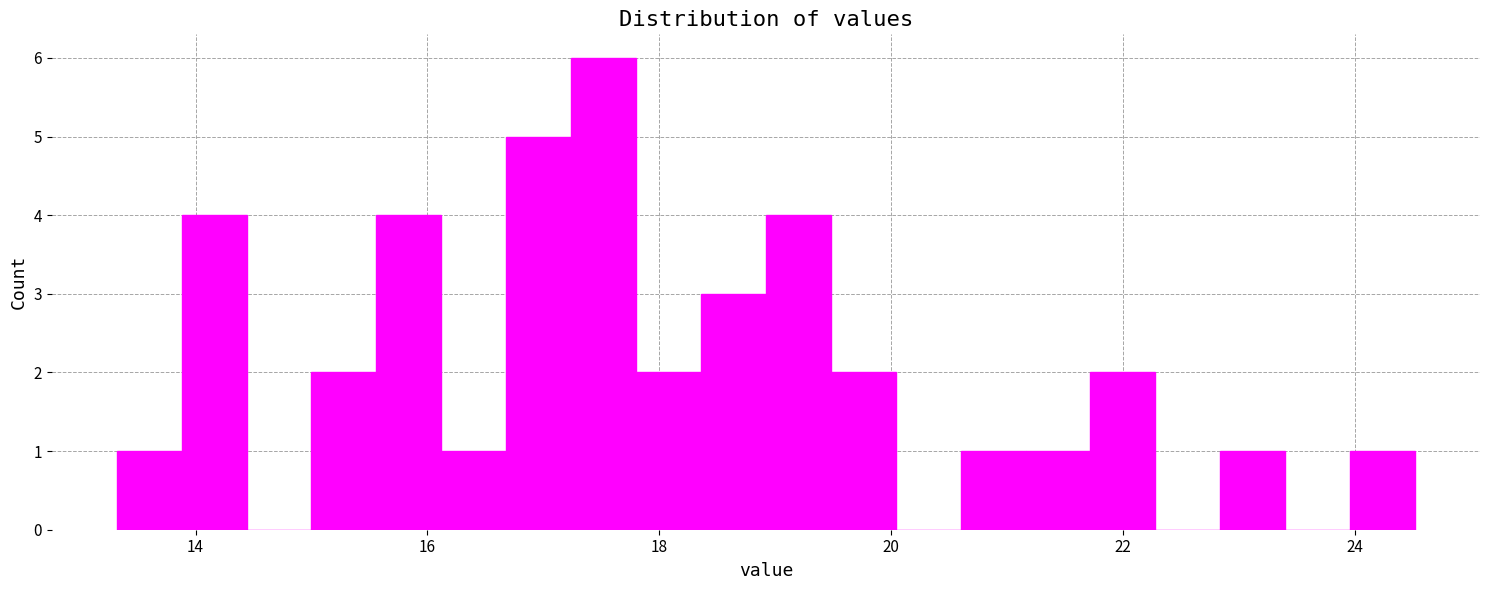

Read against the x-axis, roughly where is the centre of the tallest bar?

17.6